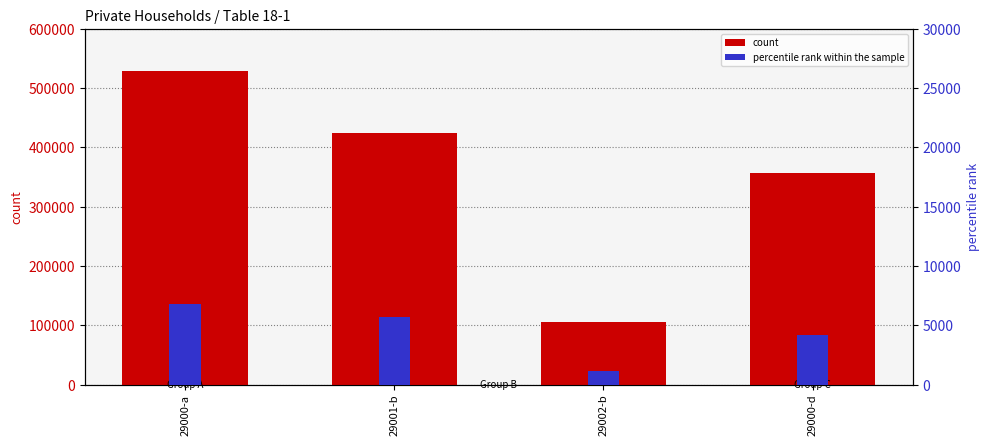

List the series in order of their peak value, lowest first.

percentile rank within the sample, count